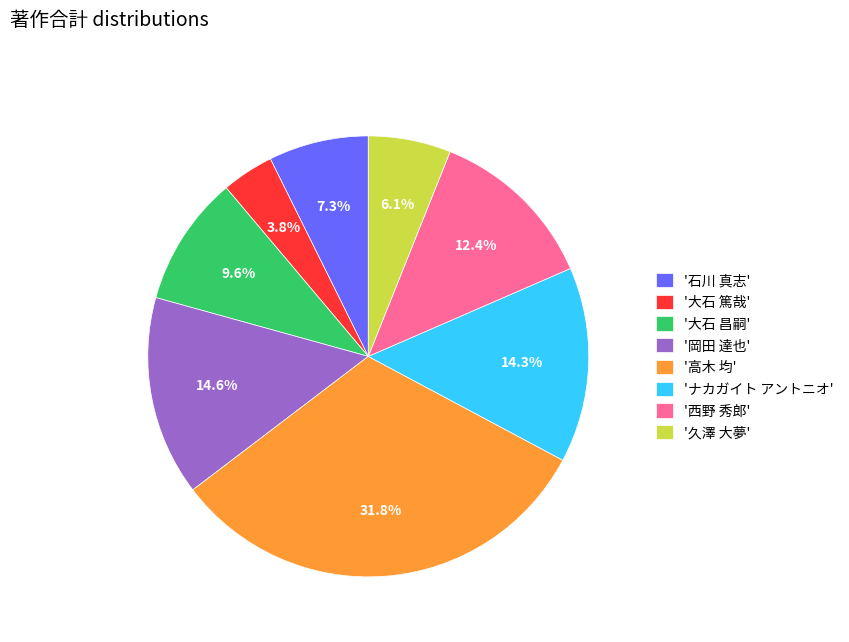

Does any single category account for the majority?

No